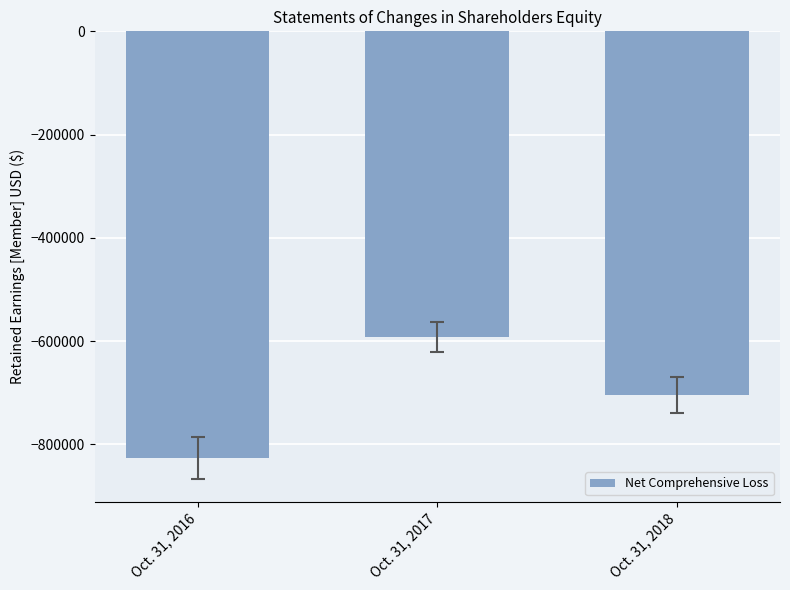

List the labels in order of value, largest first.

Oct. 31, 2017, Oct. 31, 2018, Oct. 31, 2016